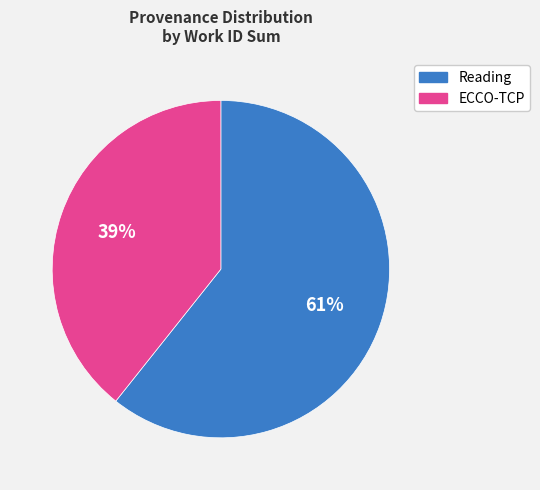

How many segments does this pie chart have?

2